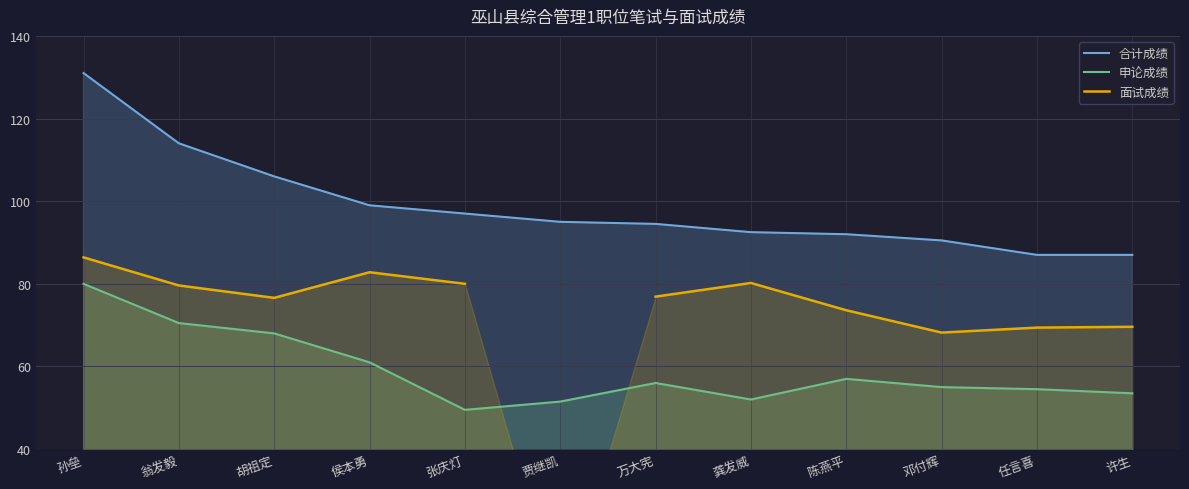

What is the difference between the second highest and second lowest values in the 申论成绩 series?

19.0